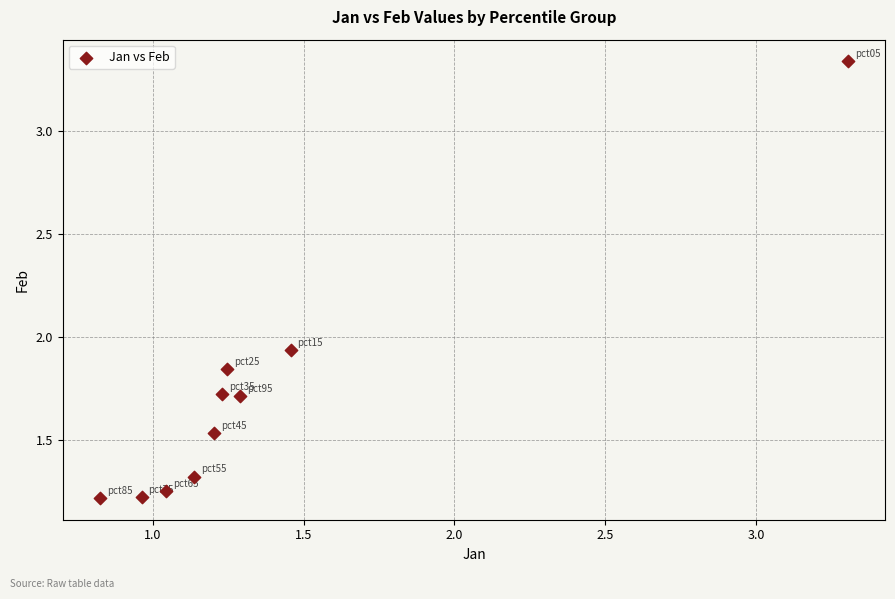

What is the average X value?

1.4